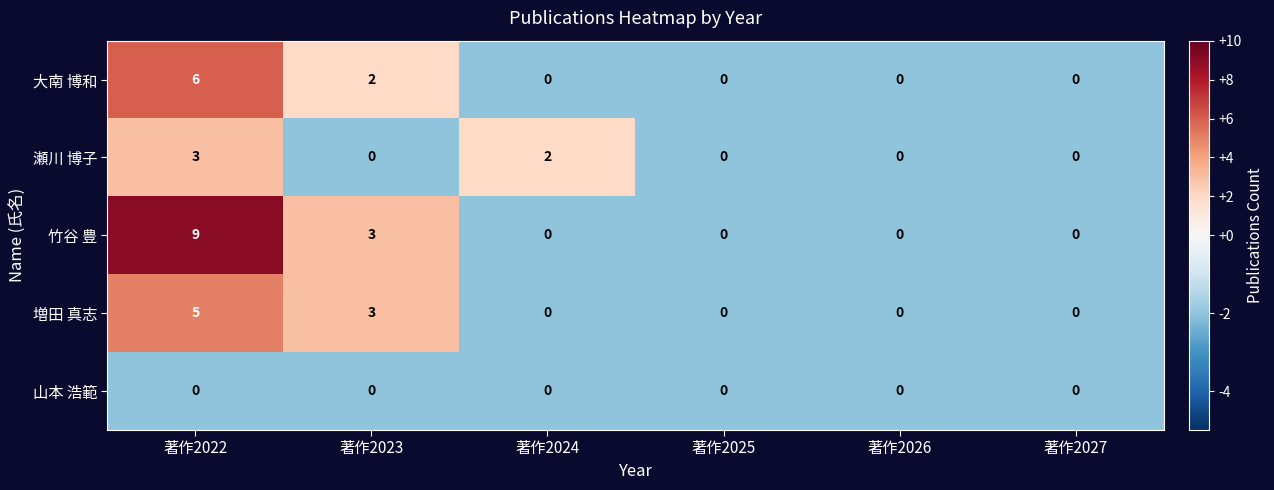

Between 著作2024 and 著作2027, which series saw the biggest shift?

瀬川 博子